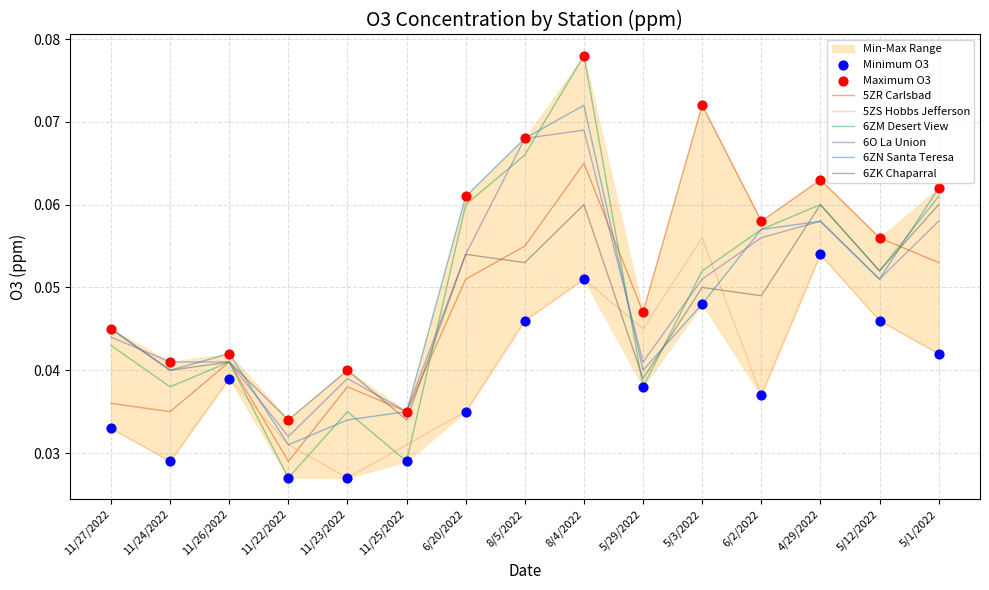

Which series has the largest Y range (max minus min)?

6ZM Desert View